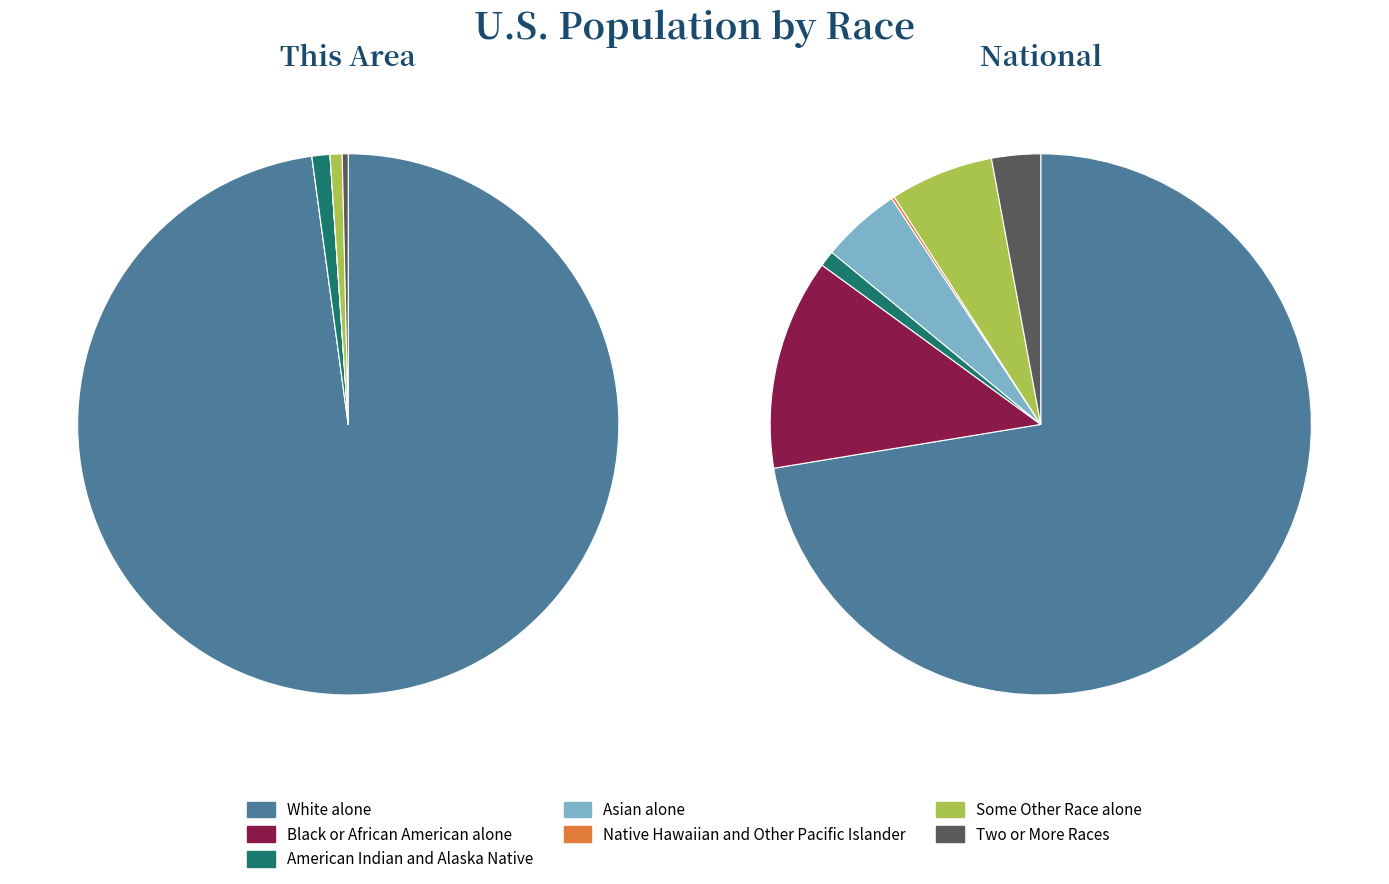

Which slice is the largest?

White alone